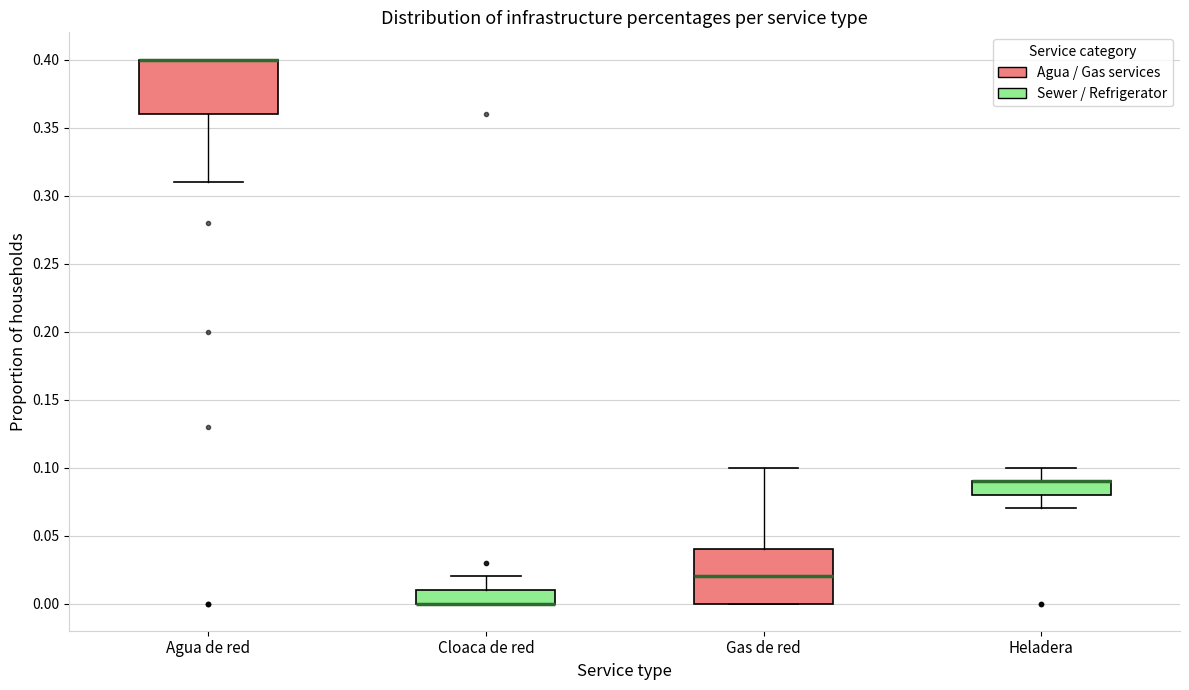

Where is the upper edge of the box for Cloaca de red on the y-axis? The values are not printed on the chart, so give them approximately, as read against the axis.

0.01